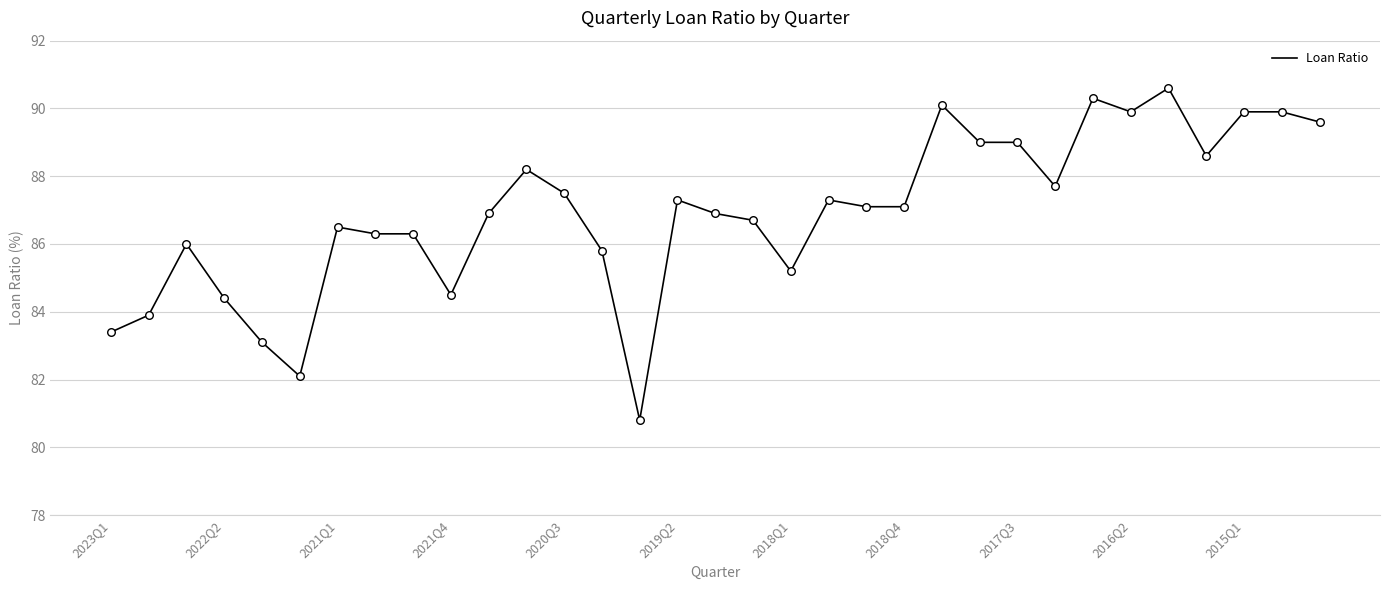

What is the maximum value shown in the chart?

90.6